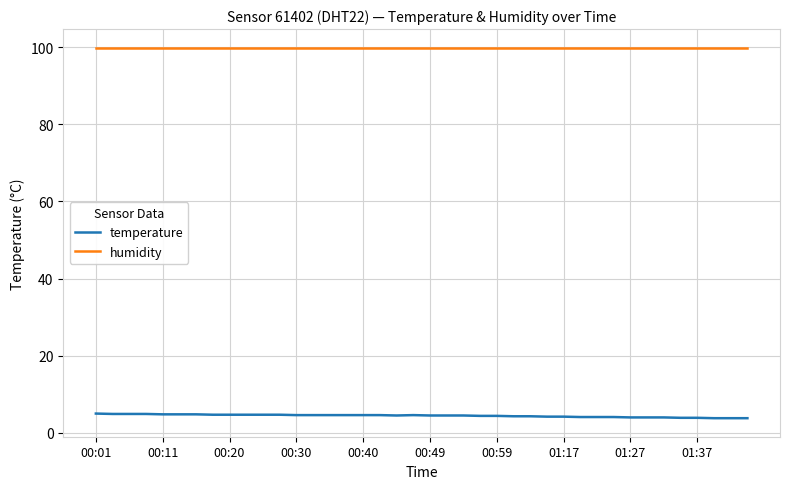

What is the lowest value of the humidity series?

99.9